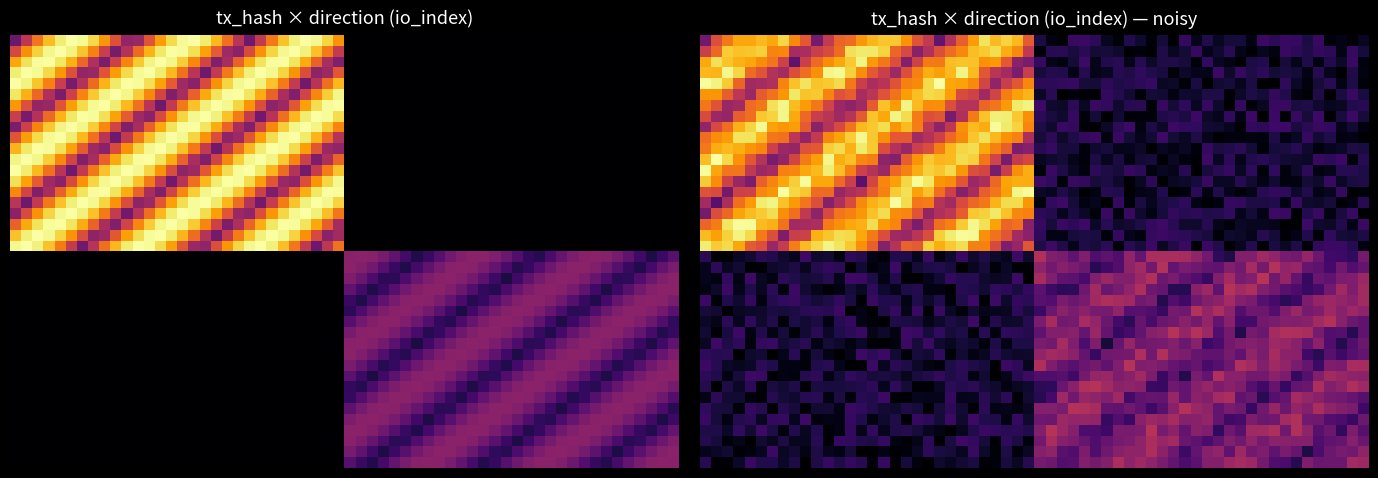

How many values in the 83952858f8d7a006eebce88a0b16d4130982e6d series are below 21?

1